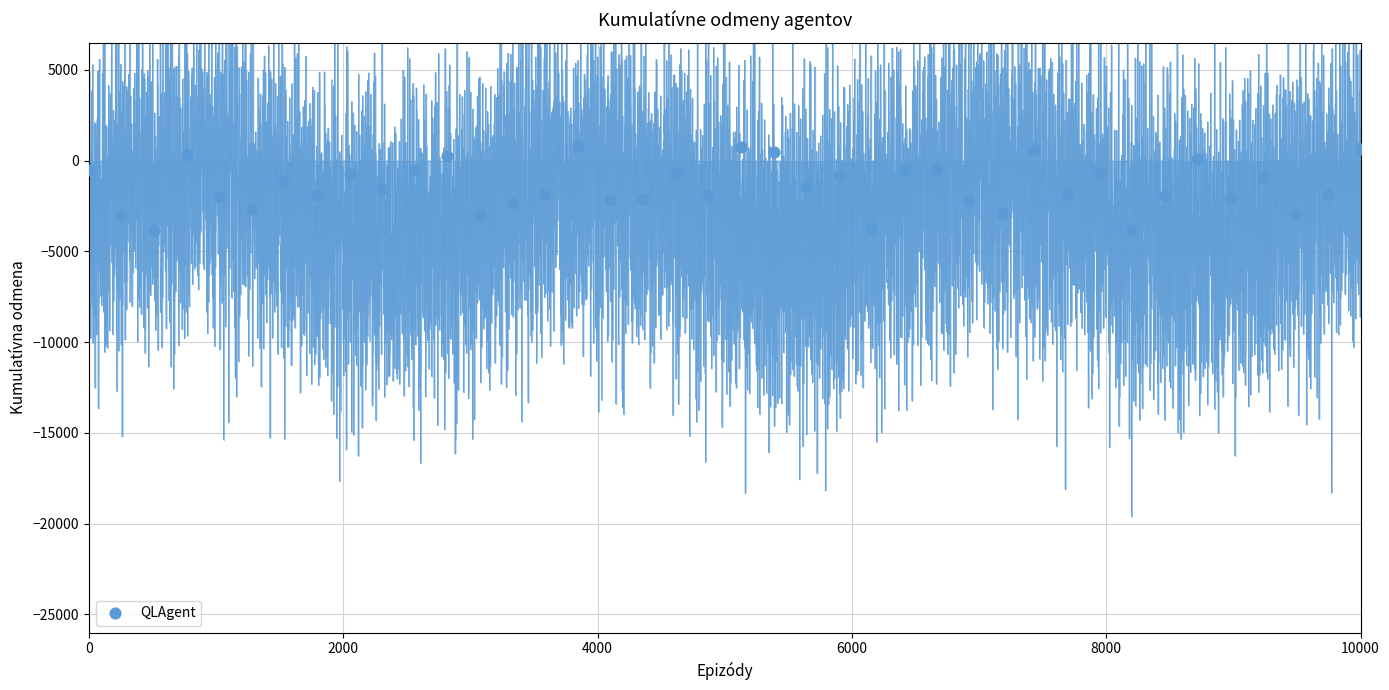

What is the range of Y values (max minus min)?

4655.2